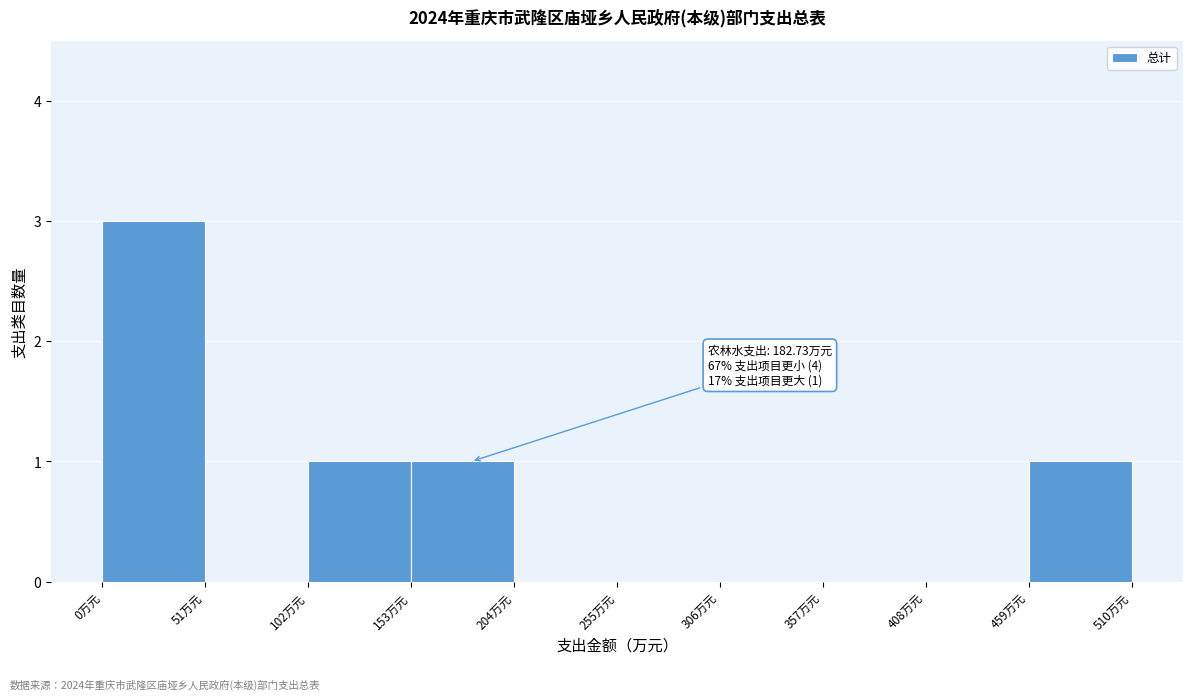

Which range on the x-axis has the tallest bar?

0 to 51